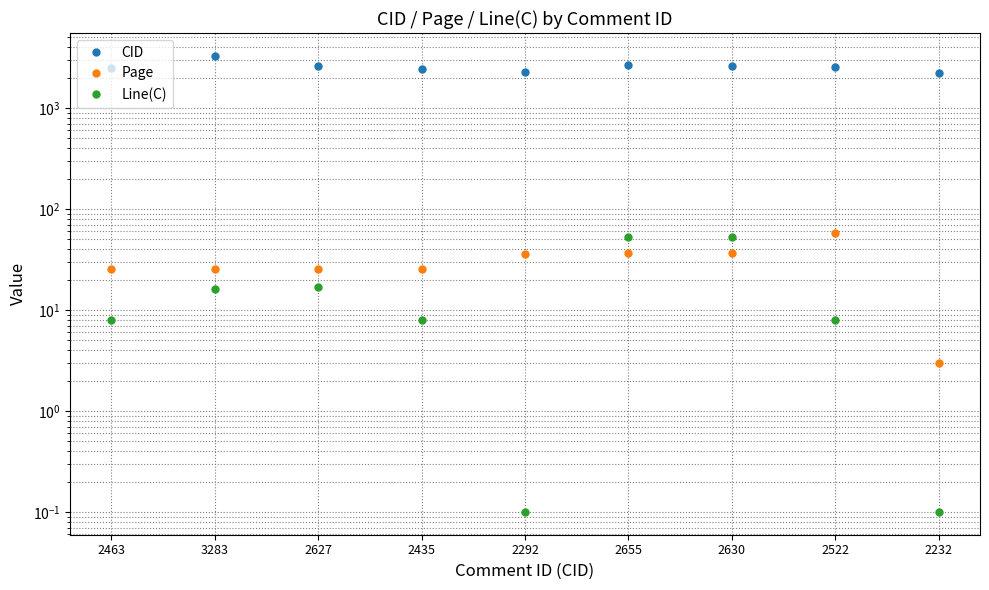

Reading left to right, extract all data points from this chart.

CID: 2463.0	3283.0	2627.0	2435.0	2292.0	2655.0	2630.0	2522.0	2232.0
Page: 25.2	25.2	25.2	25.2	36.0	36.5	36.5	58.1	3.0
Line(C): 8.0	16.0	17.0	8.0	0.1	53.0	53.0	8.0	0.1